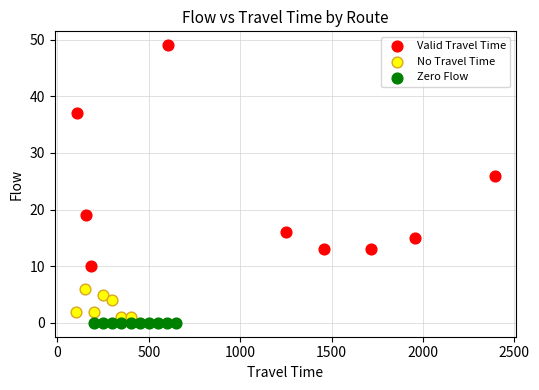

Which series contains the highest Y value?

Valid Travel Time